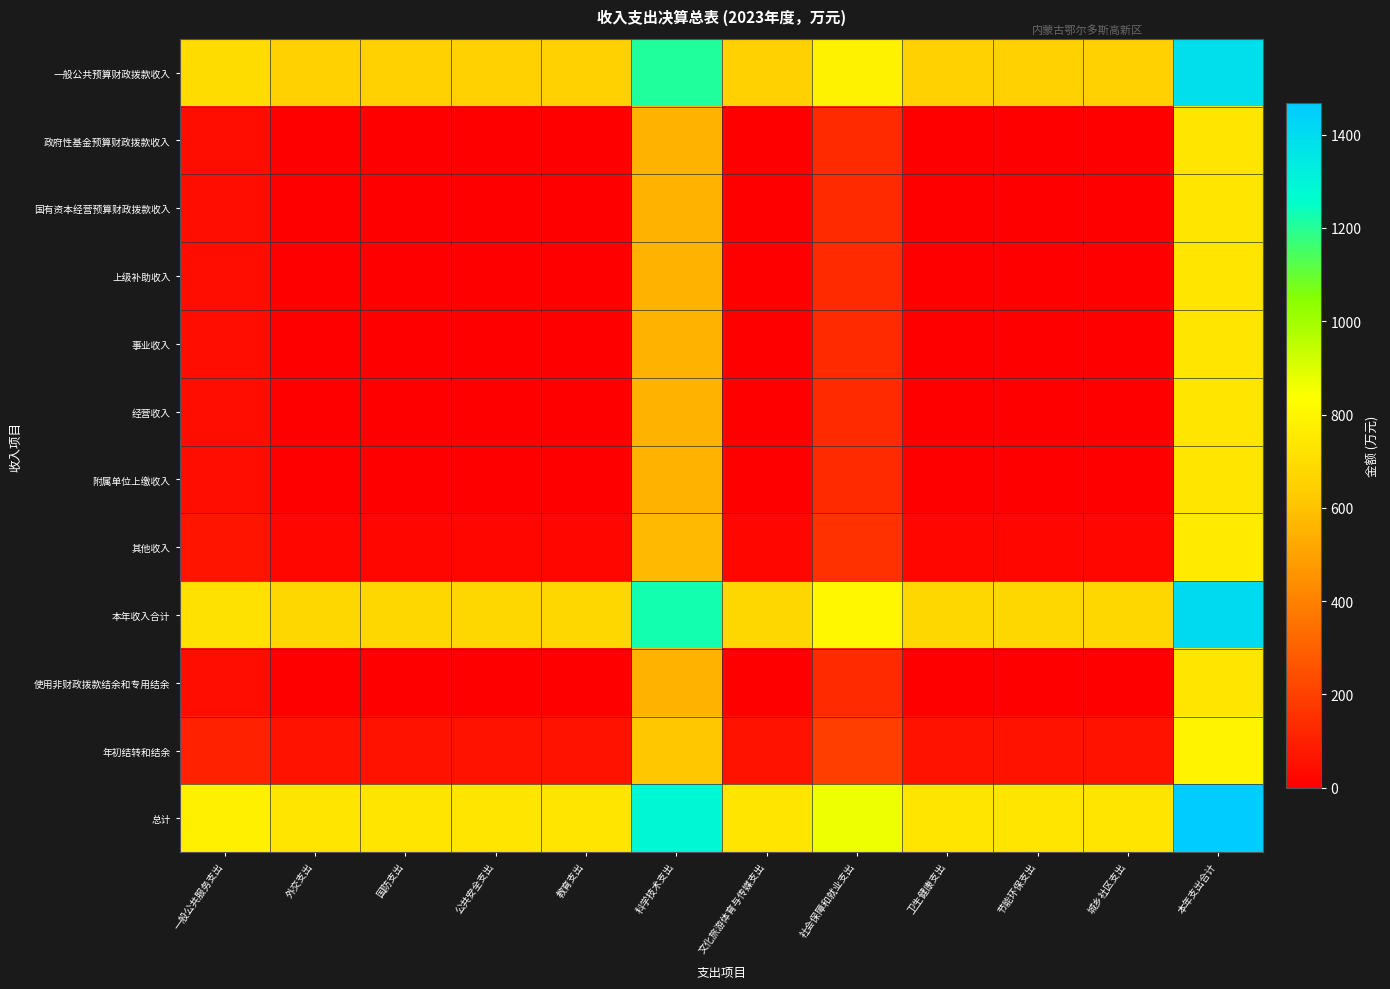

What is the spread (max minus min) of values at 教育支出?

735.1